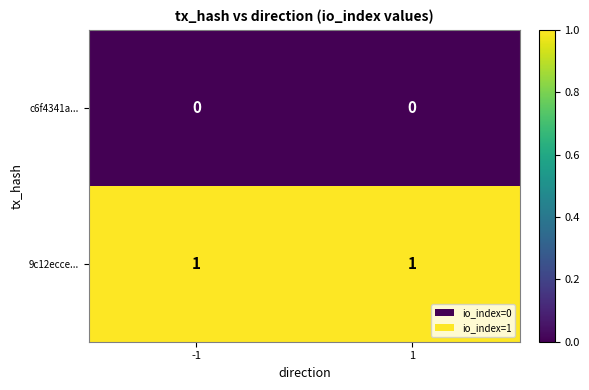

Is the value of 9c12ecce... at -1 greater than the value of c6f4341a... at -1?

Yes